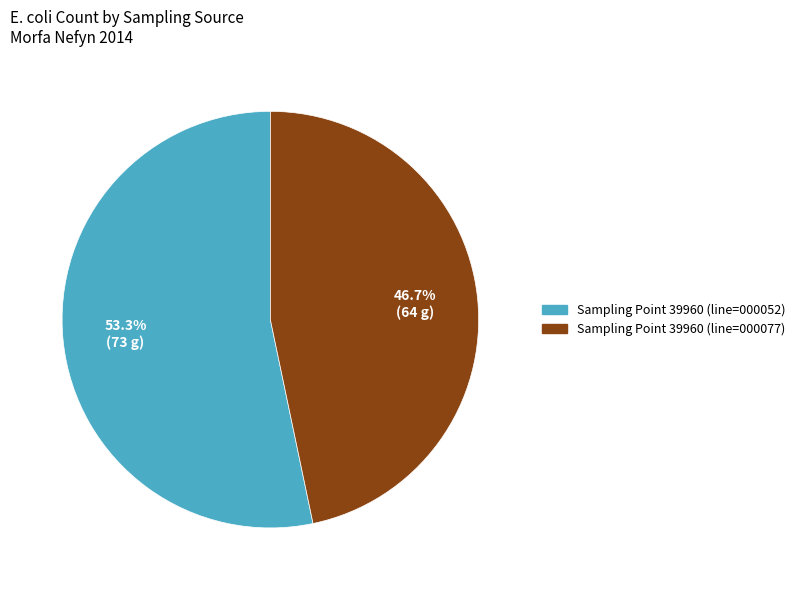

True or false: Sampling Point 39960 (line=000077) accounts for 47% of the total.

True